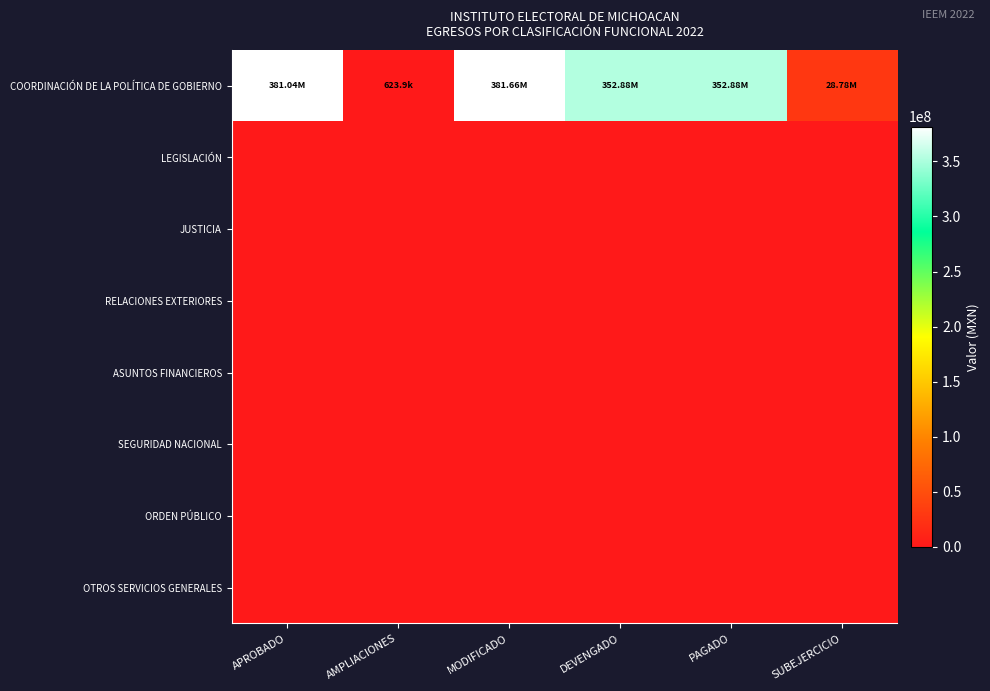

Reading left to right, extract all data points from this chart.

COORDINACIÓN DE LA POLÍTICA DE GOBIERNO: APROBADO=381039308.0	AMPLIACIONES=623883.1	MODIFICADO=381663191.1	DEVENGADO=352881614.1	PAGADO=352881614.1	SUBEJERCICIO=28781577.0
LEGISLACIÓN: APROBADO=0.0	AMPLIACIONES=0.0	MODIFICADO=0.0	DEVENGADO=0.0	PAGADO=0.0	SUBEJERCICIO=0.0
JUSTICIA: APROBADO=0.0	AMPLIACIONES=0.0	MODIFICADO=0.0	DEVENGADO=0.0	PAGADO=0.0	SUBEJERCICIO=0.0
RELACIONES EXTERIORES: APROBADO=0.0	AMPLIACIONES=0.0	MODIFICADO=0.0	DEVENGADO=0.0	PAGADO=0.0	SUBEJERCICIO=0.0
ASUNTOS FINANCIEROS: APROBADO=0.0	AMPLIACIONES=0.0	MODIFICADO=0.0	DEVENGADO=0.0	PAGADO=0.0	SUBEJERCICIO=0.0
SEGURIDAD NACIONAL: APROBADO=0.0	AMPLIACIONES=0.0	MODIFICADO=0.0	DEVENGADO=0.0	PAGADO=0.0	SUBEJERCICIO=0.0
ORDEN PÚBLICO: APROBADO=0.0	AMPLIACIONES=0.0	MODIFICADO=0.0	DEVENGADO=0.0	PAGADO=0.0	SUBEJERCICIO=0.0
OTROS SERVICIOS GENERALES: APROBADO=0.0	AMPLIACIONES=0.0	MODIFICADO=0.0	DEVENGADO=0.0	PAGADO=0.0	SUBEJERCICIO=0.0